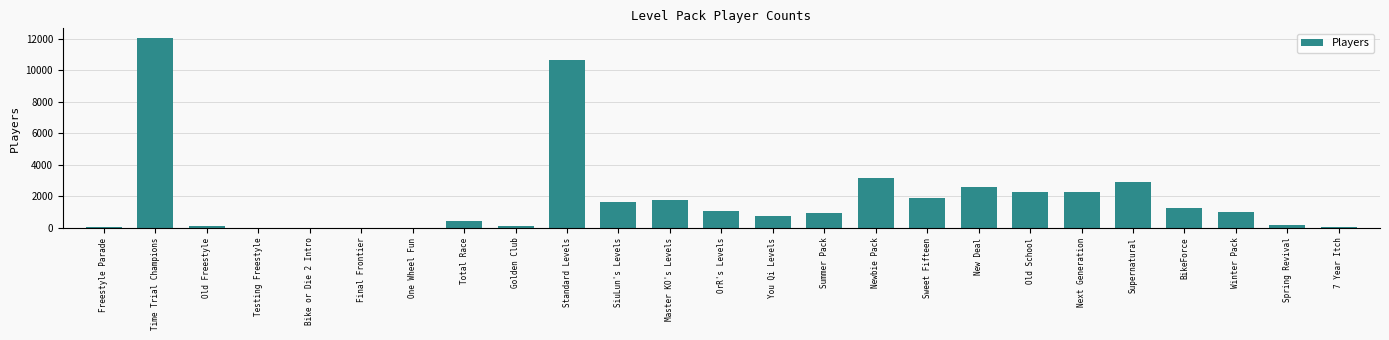

True or false: the data shows 744 at You Qi Levels.

True